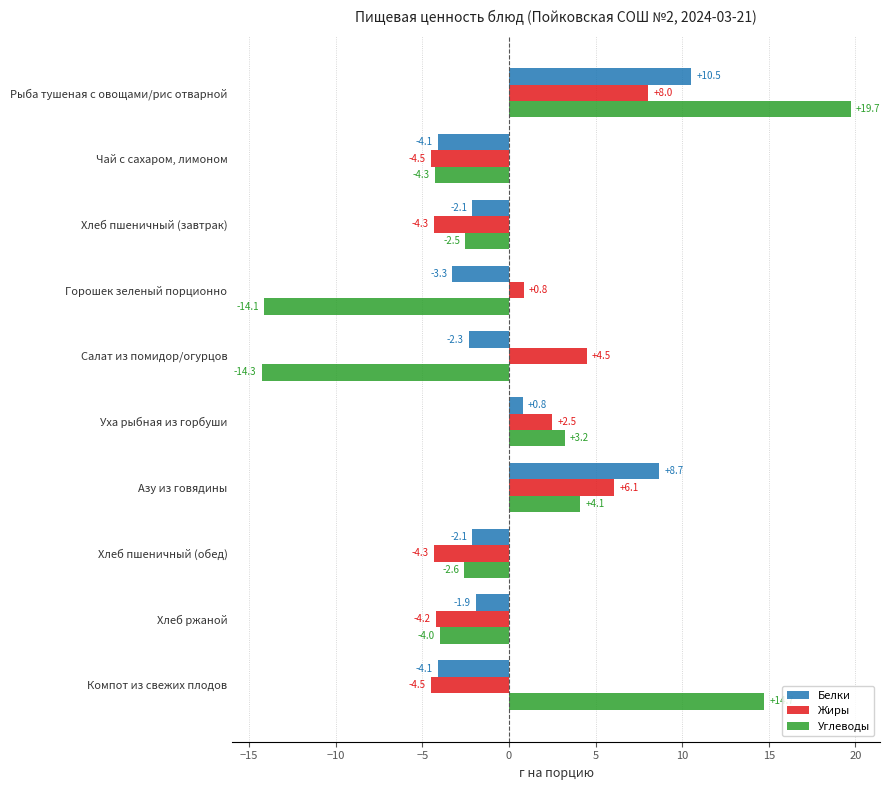

What is the sum of the Белки values at Азу из говядины and Уха рыбная из горбуши?

9.5